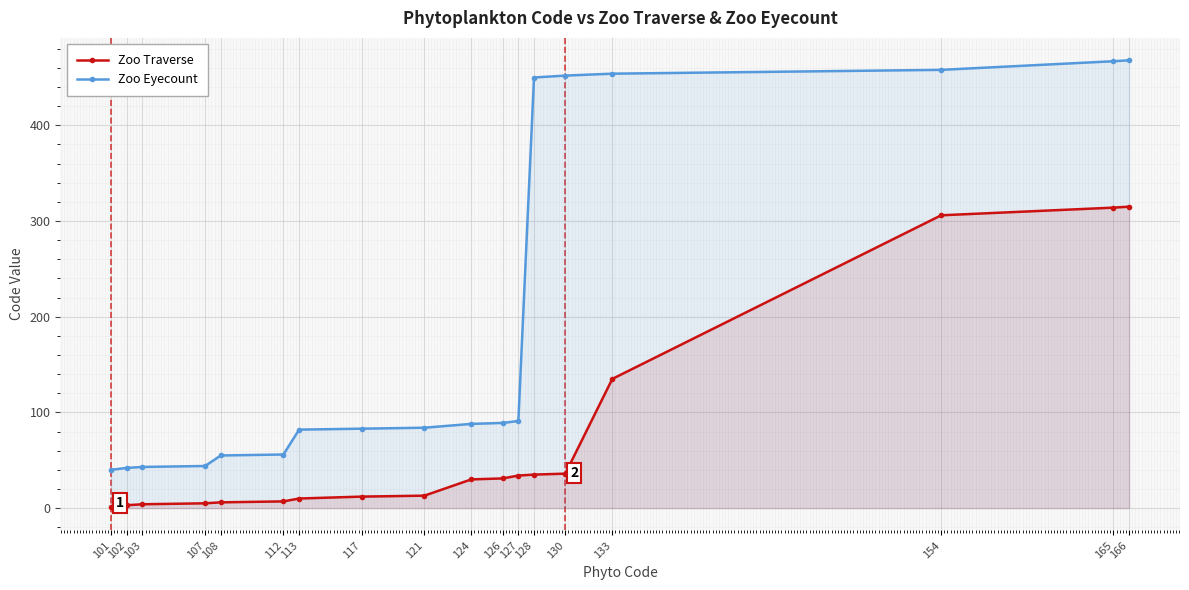

What is the approximate value of Zoo Eyecount at 112?

56